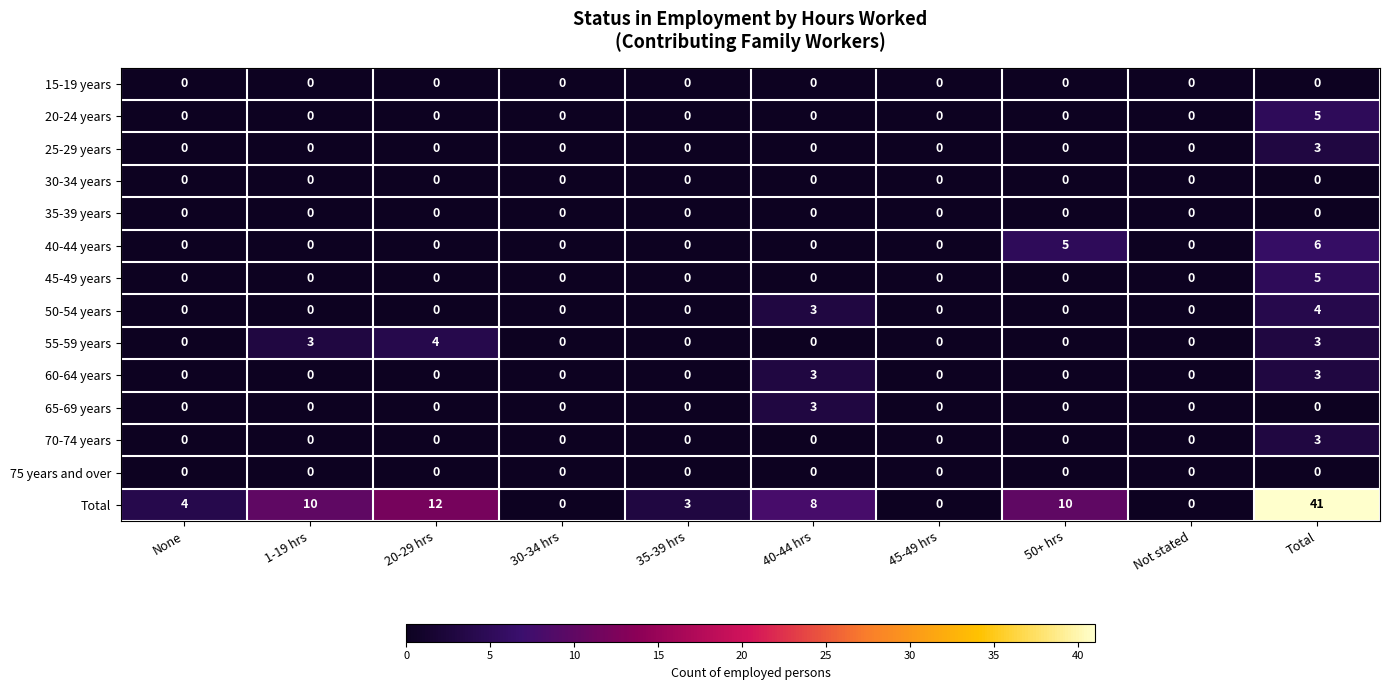

Between 40-44 hrs and 50+ hrs, which series saw the biggest shift?

40-44 years